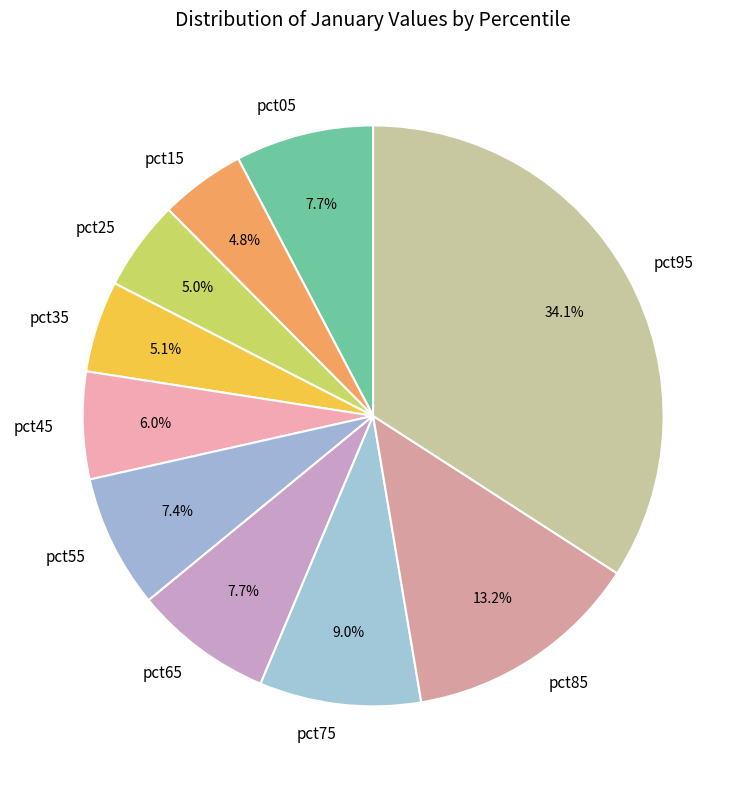

How many slices are in this pie chart?

10